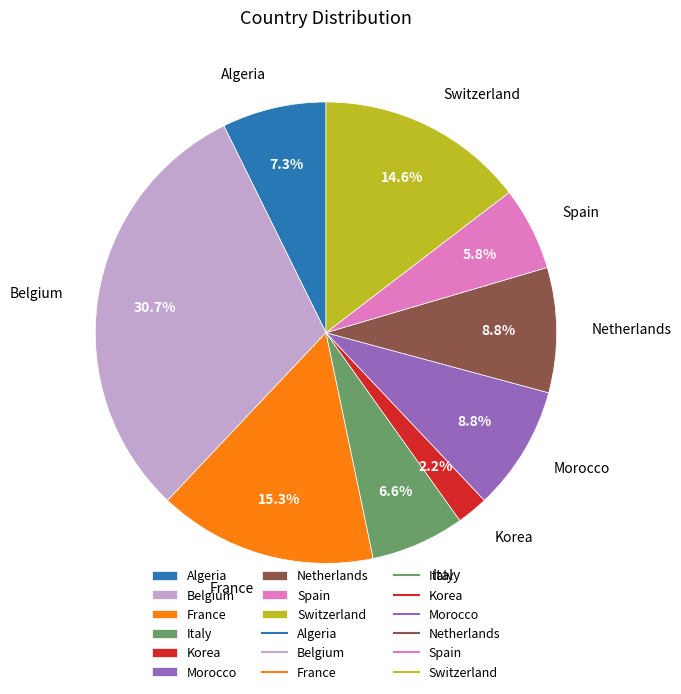

What is the smallest slice in the pie chart?

Korea